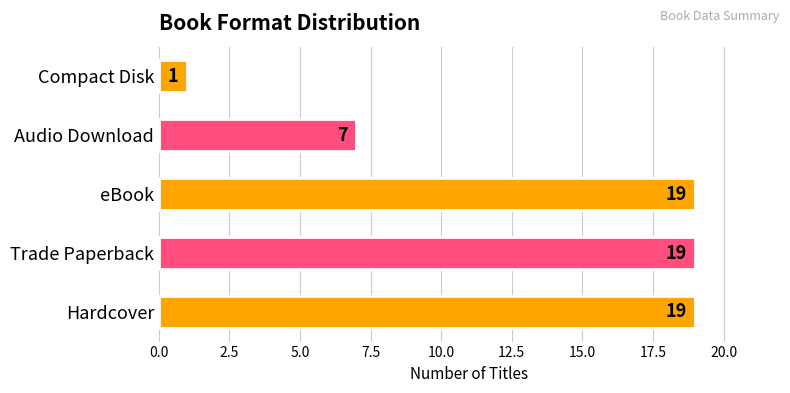

Approximately how many times larger is the value at eBook compared to Compact Disk?

19.0